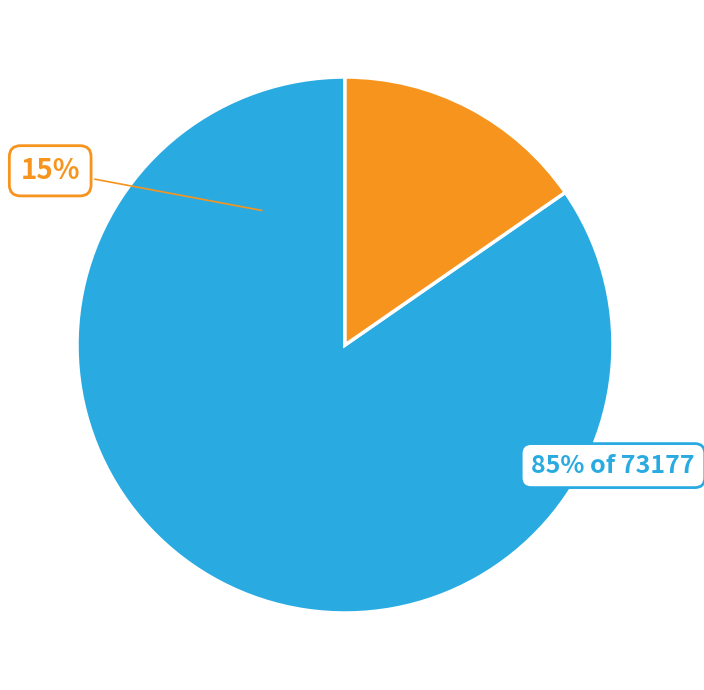

True or false: SOSTEGNO accounts for 9% of the total.

False